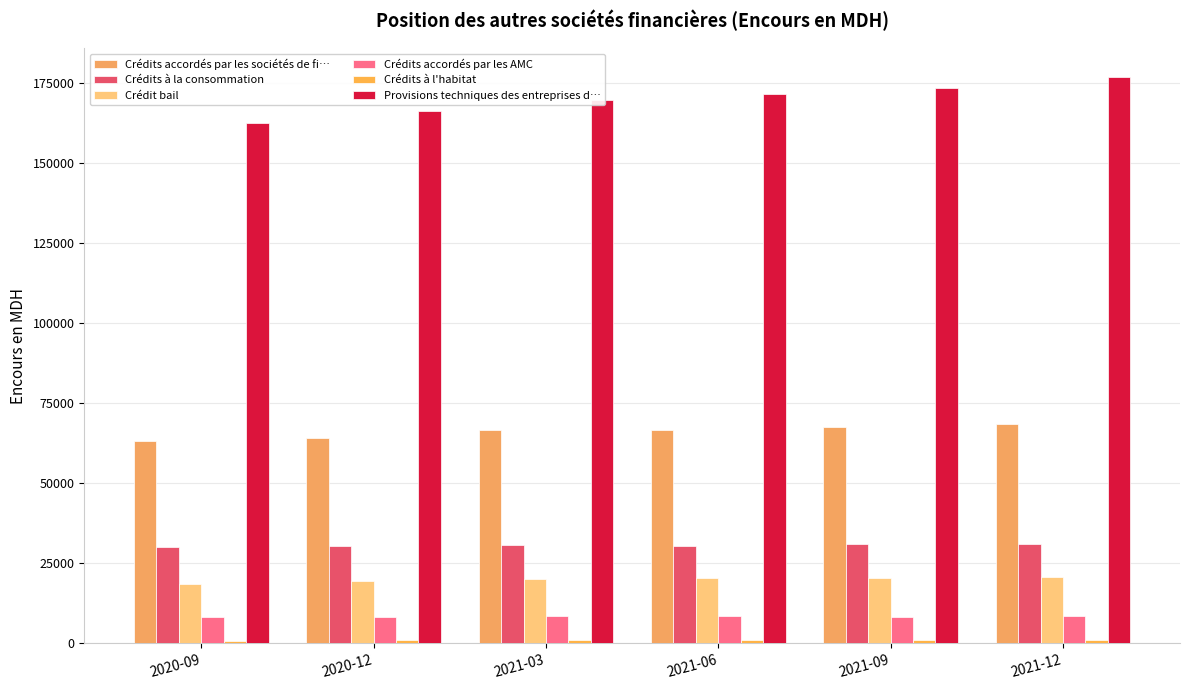

How many data points in Provisions techniques des entreprises d… are above 171792?

3